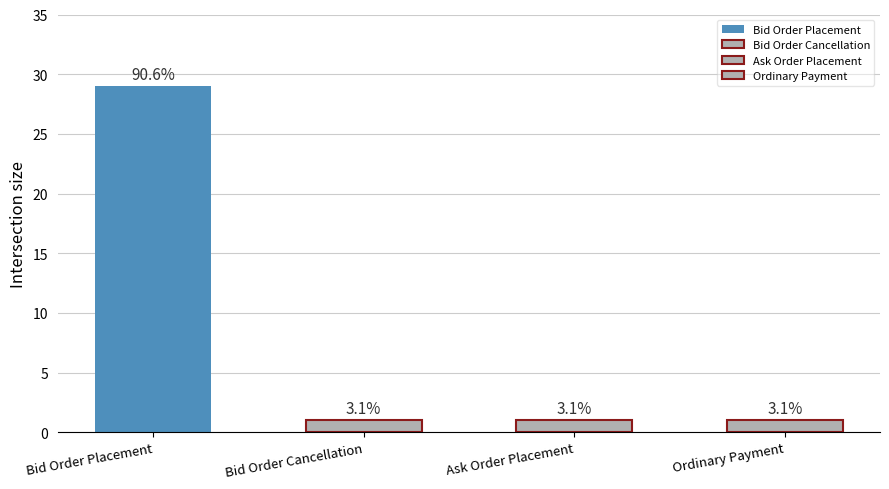

What is the difference between the maximum and minimum values?

28